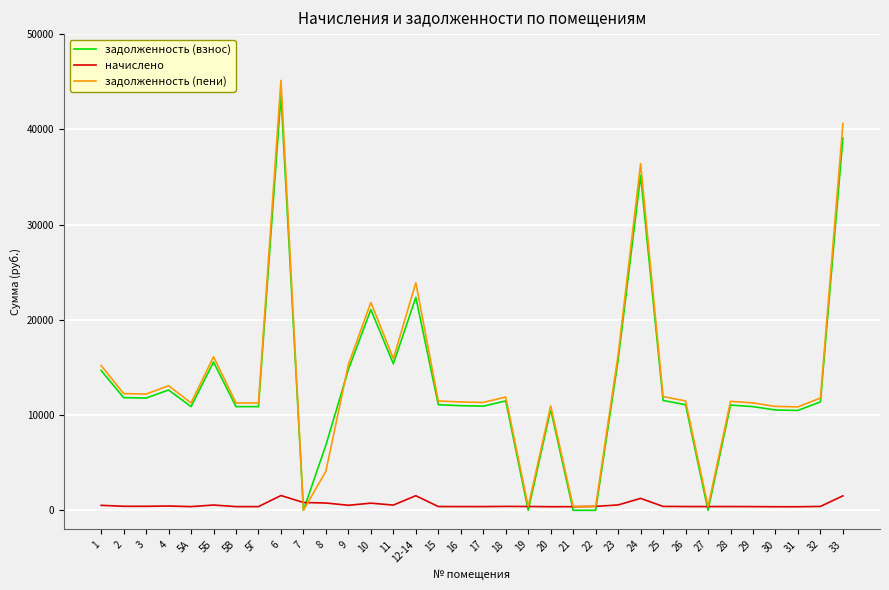

How many series are shown in this chart?

3